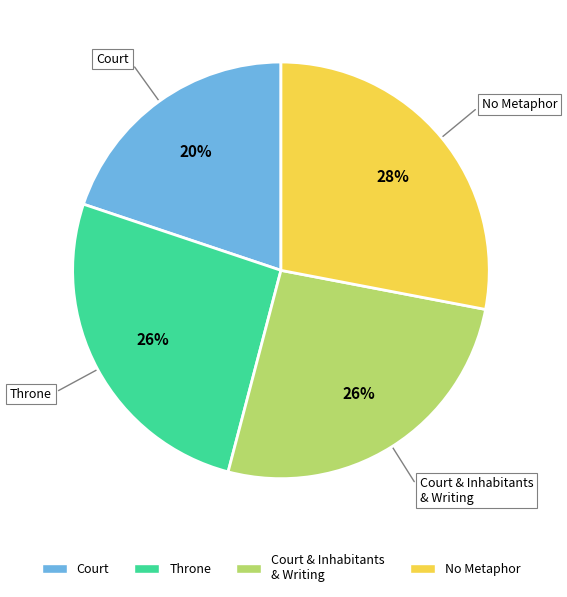

Is there any slice that represents more than half of the pie?

No